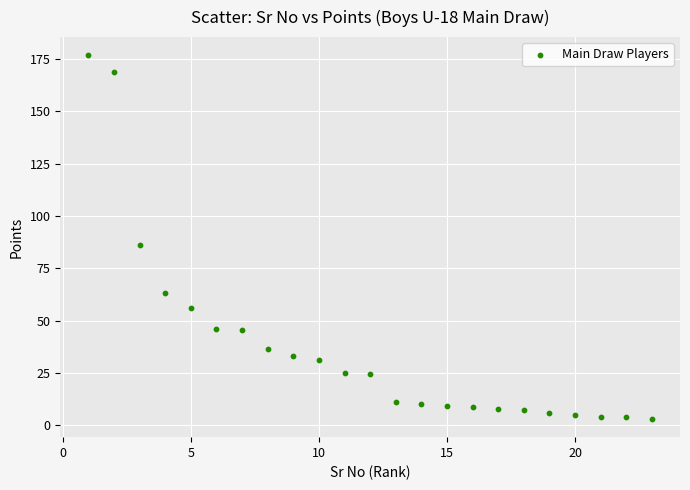

What Y value in the scatter plot is closest to 89?

86.0